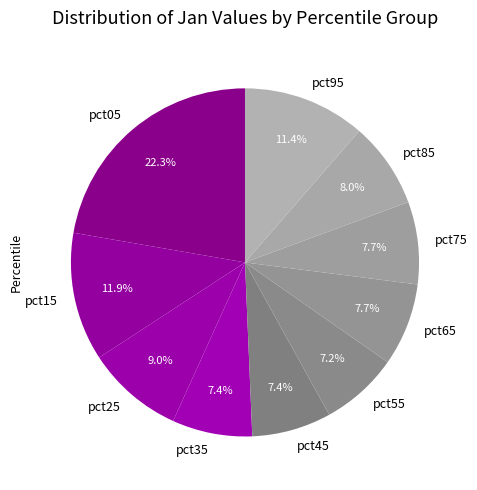

To the nearest percent, what portion does pct25 represent?

9%